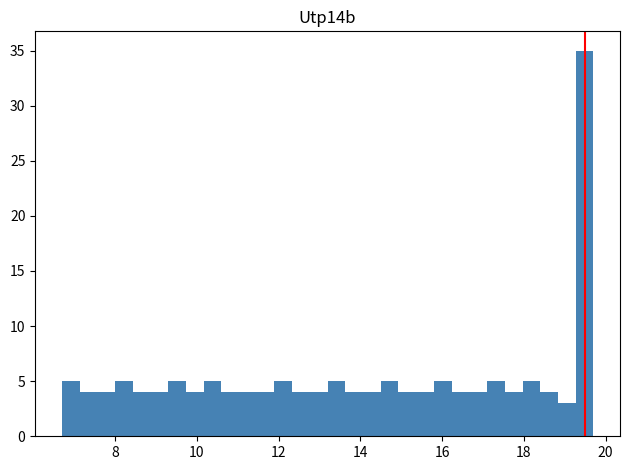

Around what value on the x-axis is the tallest bar? Give the approximate position of its centre, as read against the axis.

19.4